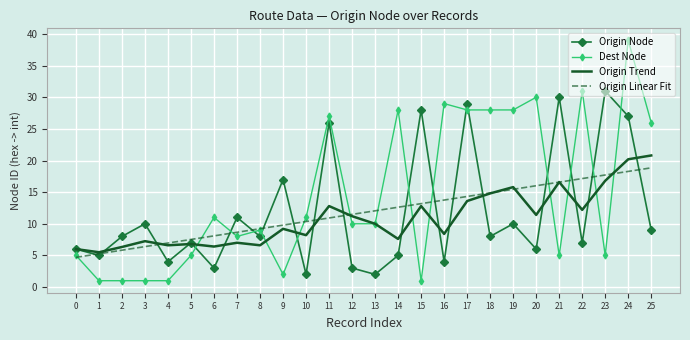

Is the value of Origin Linear Fit at 5 greater than the value of Origin Trend at 2?

Yes